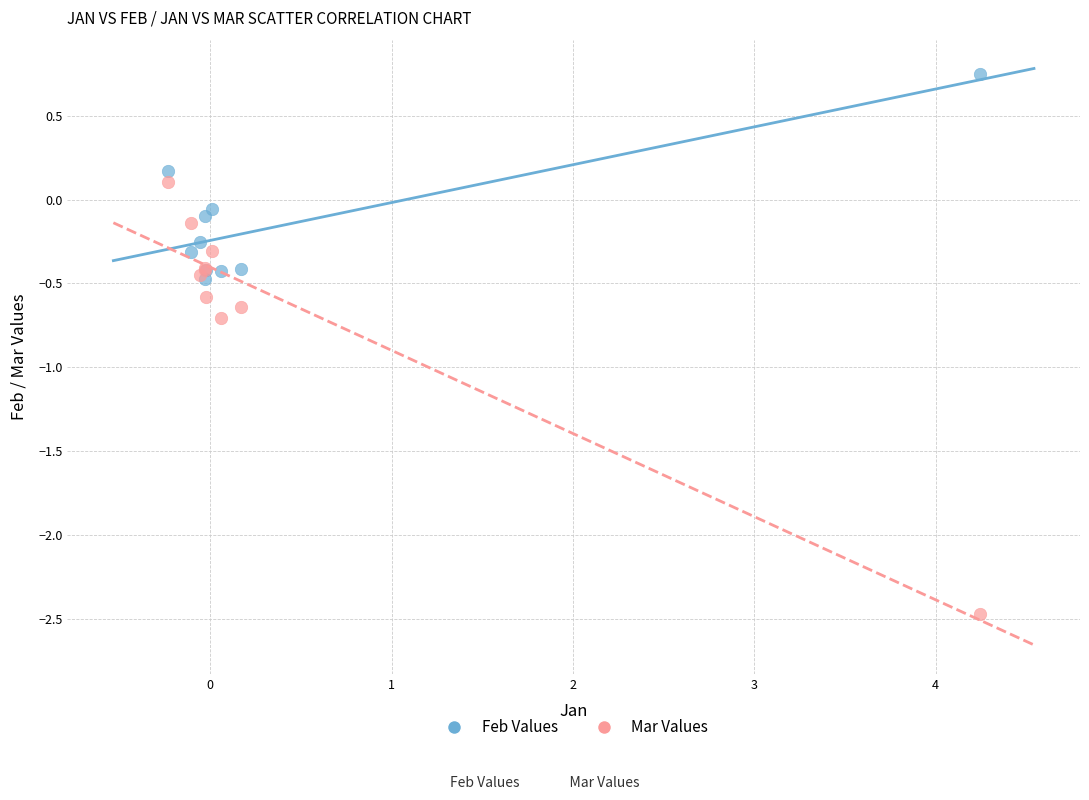

What are all the series names shown in the legend?

Feb Values, Mar Values